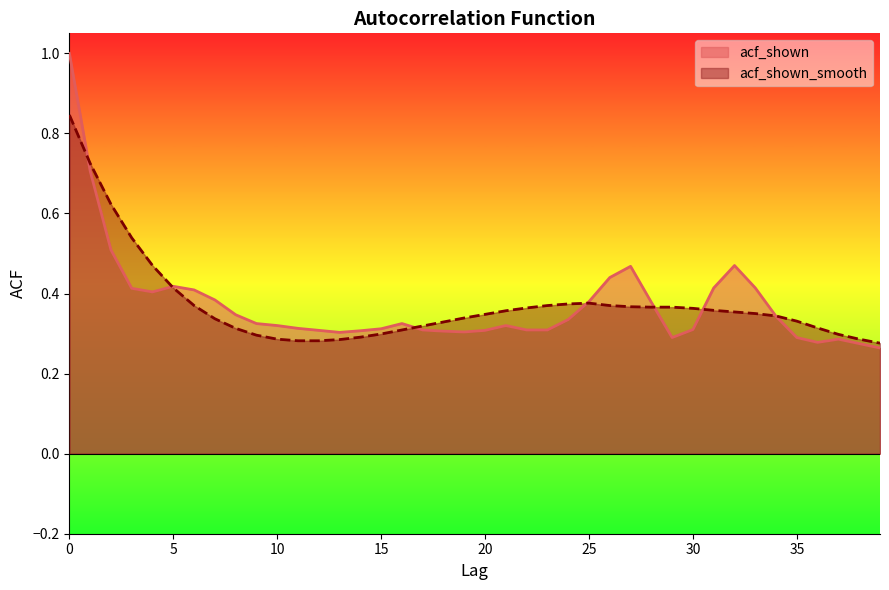

How many times do acf_shown_smooth and acf_shown cross each other?

7